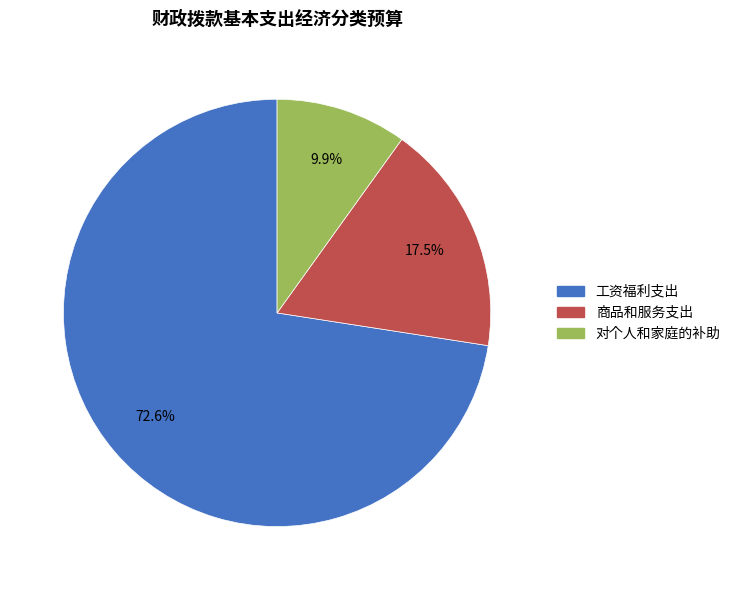

Which slice is the smallest?

对个人和家庭的补助